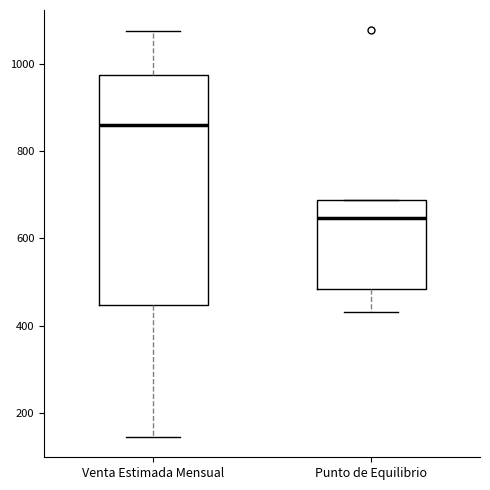

Which box's median line is the highest?

Venta Estimada Mensual